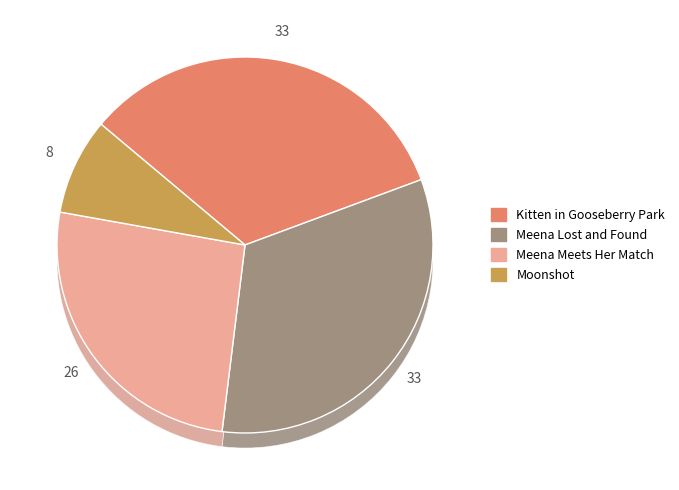

Which category has the smallest portion of the pie?

Moonshot